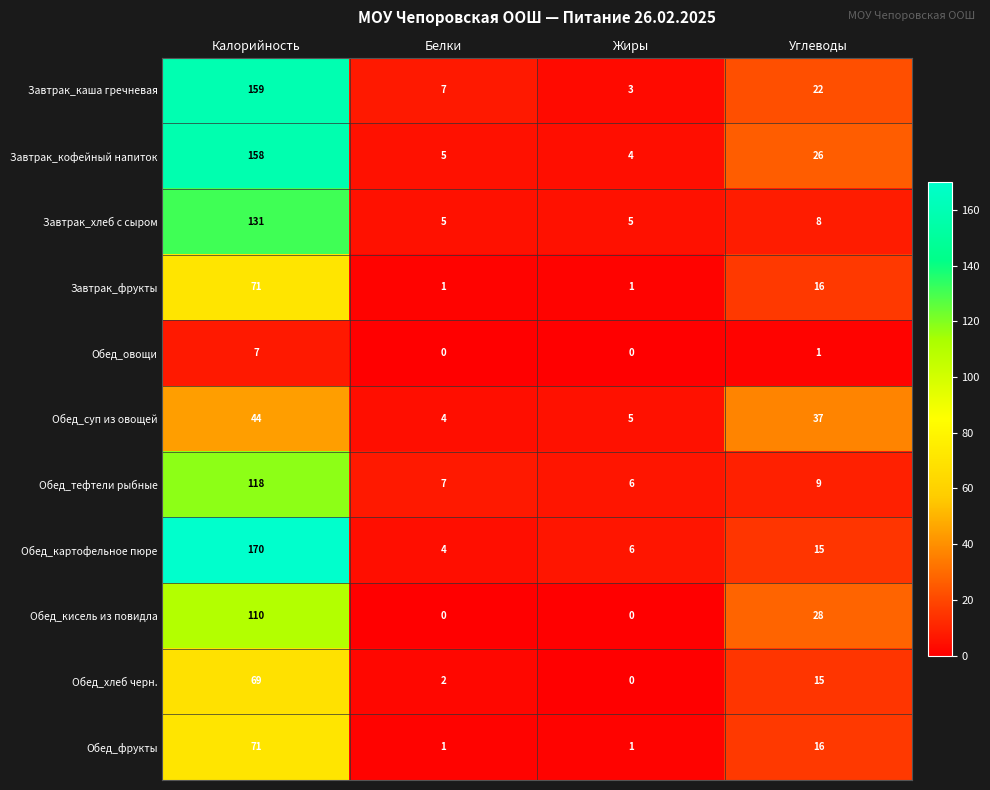

What is the maximum value for Завтрак_фрукты?

71